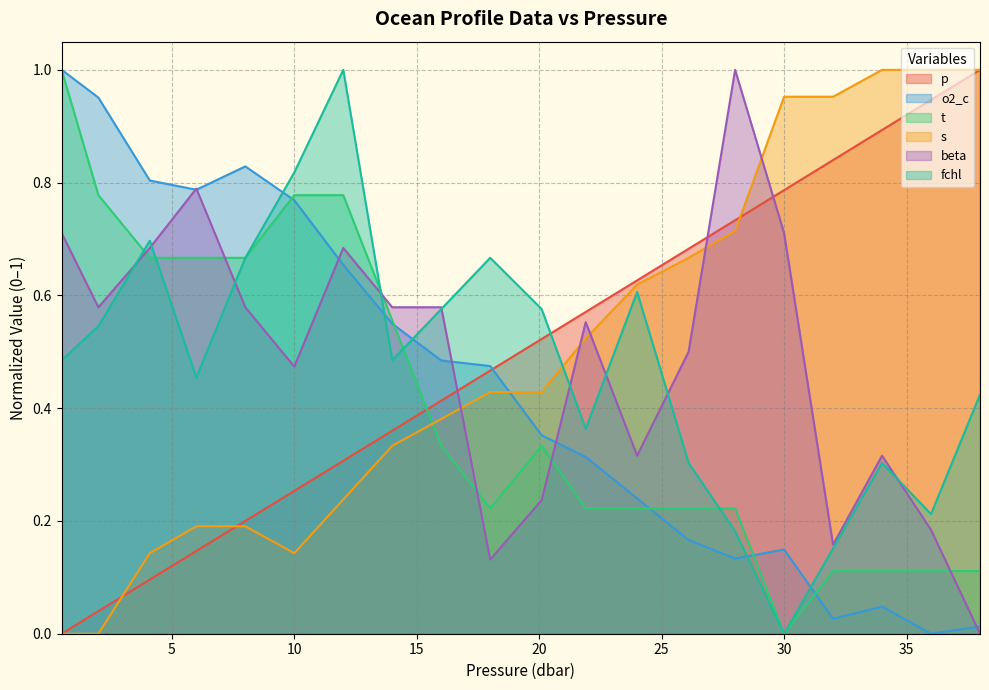

At which category does the chart reach its minimum across all series?

0.5